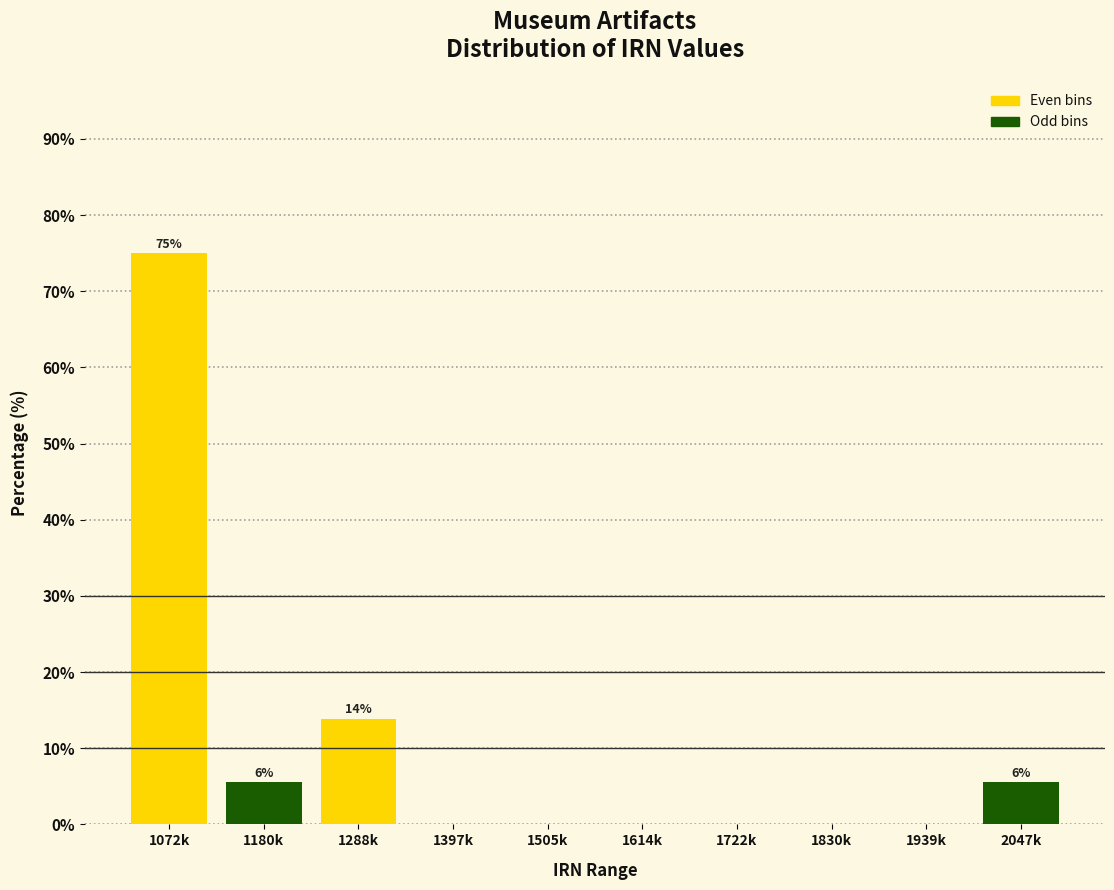

Reading left to right, transcribe all the data shown in this chart.

1072k=75.0	1180k=5.6	1288k=13.9	1397k=0.0	1505k=0.0	1614k=0.0	1722k=0.0	1830k=0.0	1939k=0.0	2047k=5.6